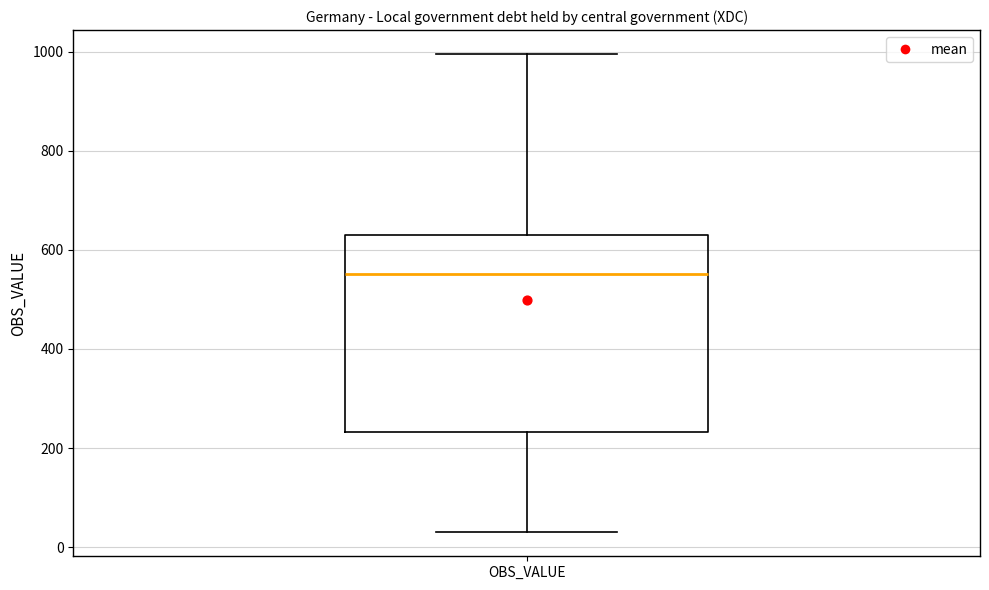

Where does the upper whisker of the box for OBS_VALUE end on the y-axis? The values are not printed on the chart, so give them approximately, as read against the axis.

1000